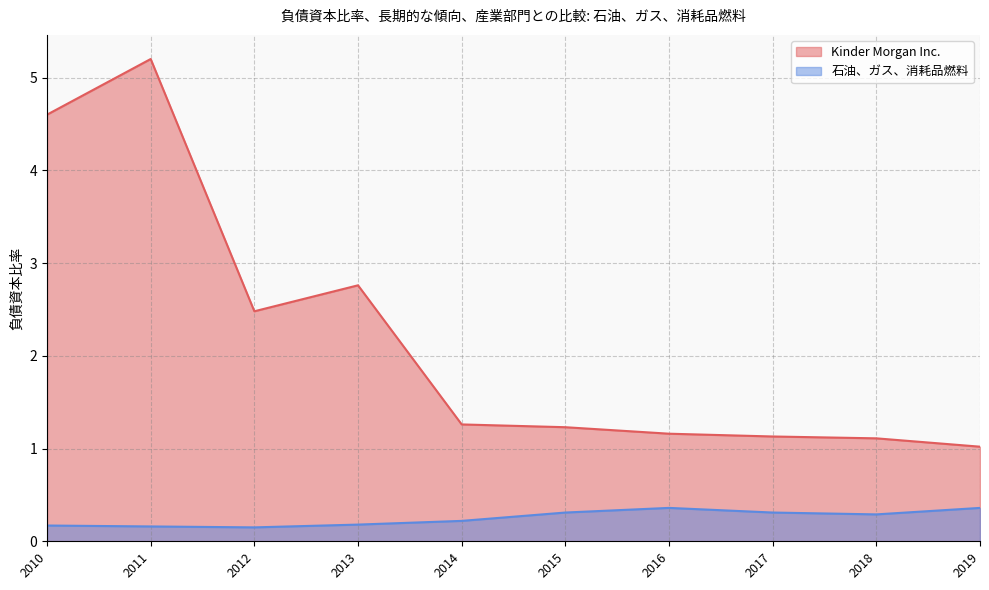

At which category does the chart reach its minimum across all series?

2012